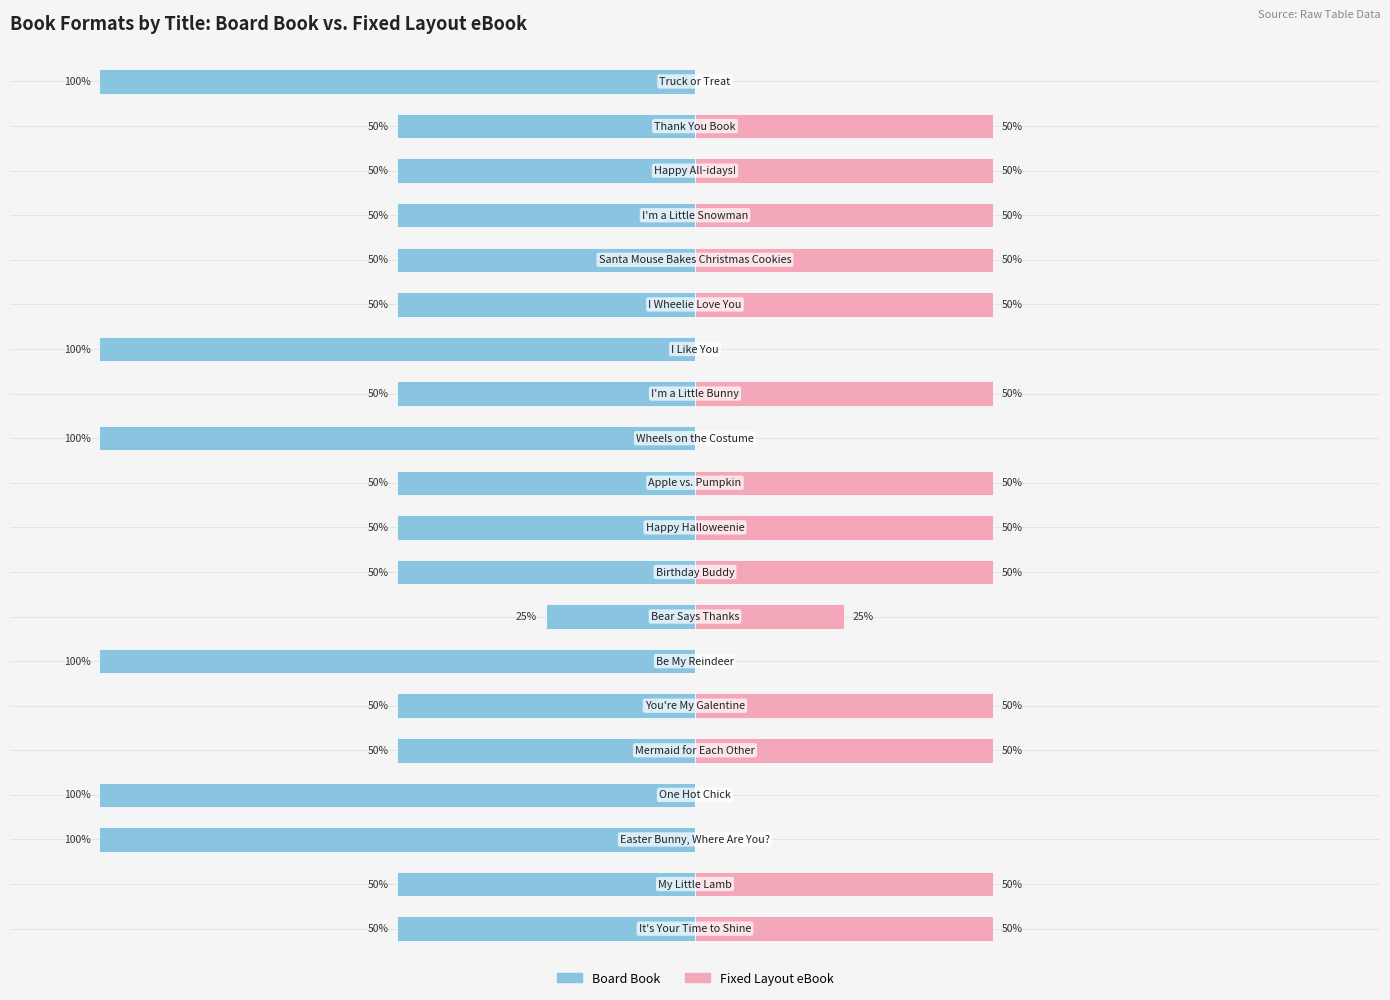

The value of Fixed Layout eBook at 18 is 50. True or false?

True